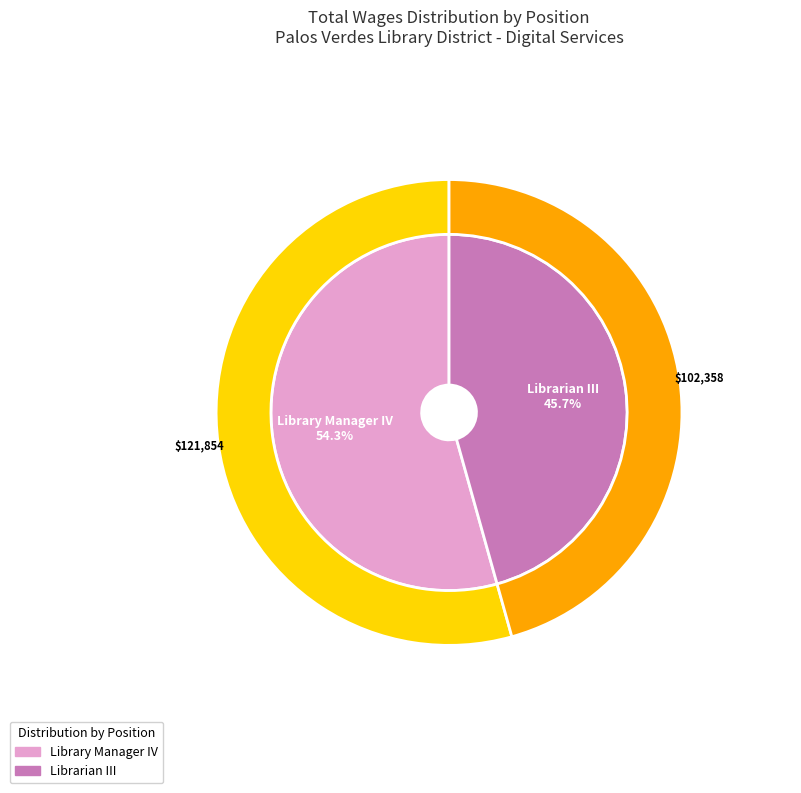

What is the total percentage of Library Manager IV and Librarian III?

100.0%